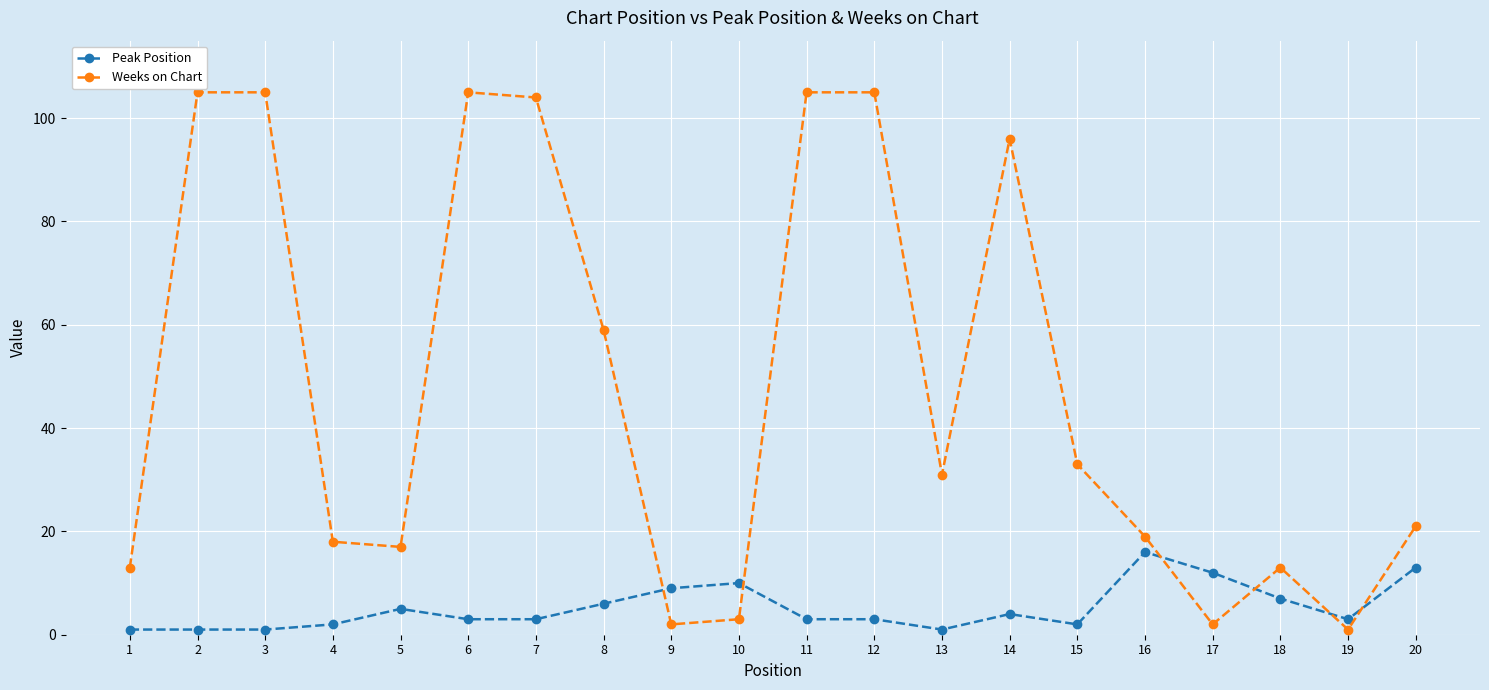

What is the value of the Weeks on Chart point at the 3rd from the left?

105